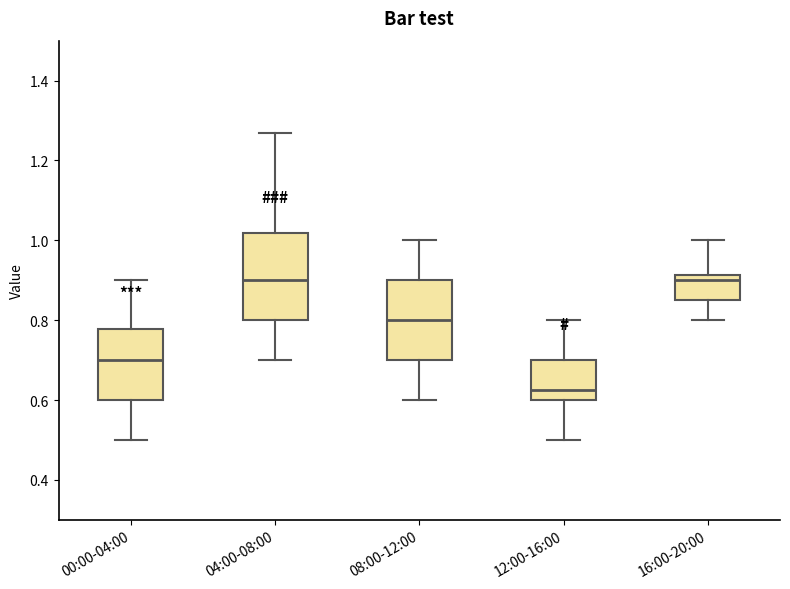

Where does the lower whisker of the box for 16:00-20:00 end on the y-axis? The values are not printed on the chart, so give them approximately, as read against the axis.

0.80